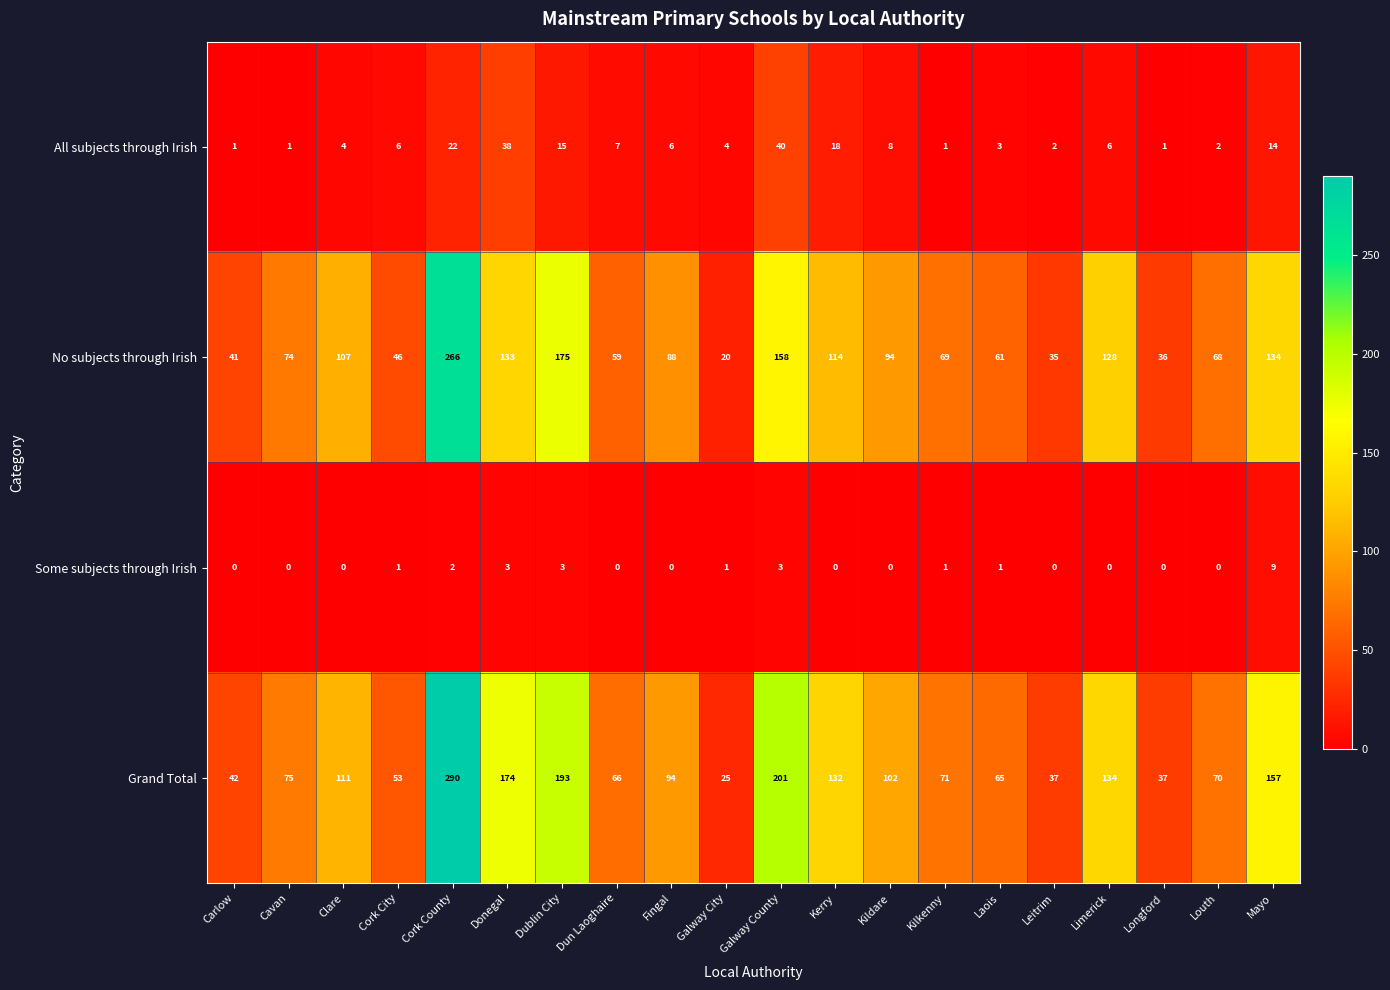

How many data points does each series have?

20